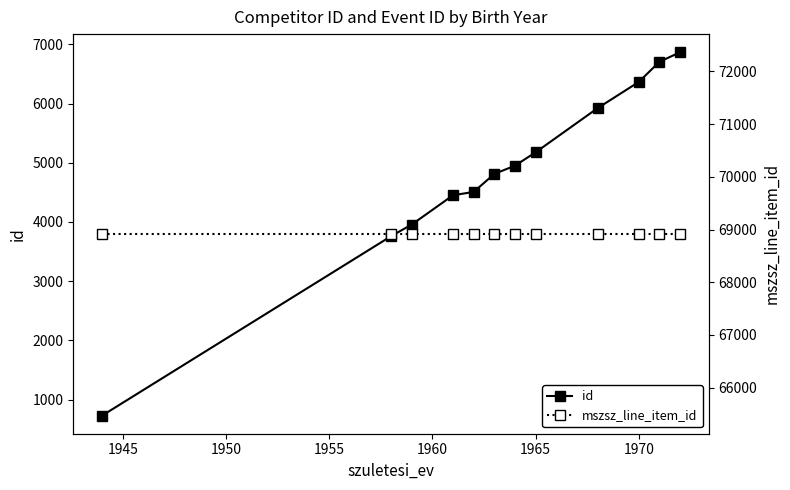

What is the difference between the maximum and second lowest values in the id series?

3106.0